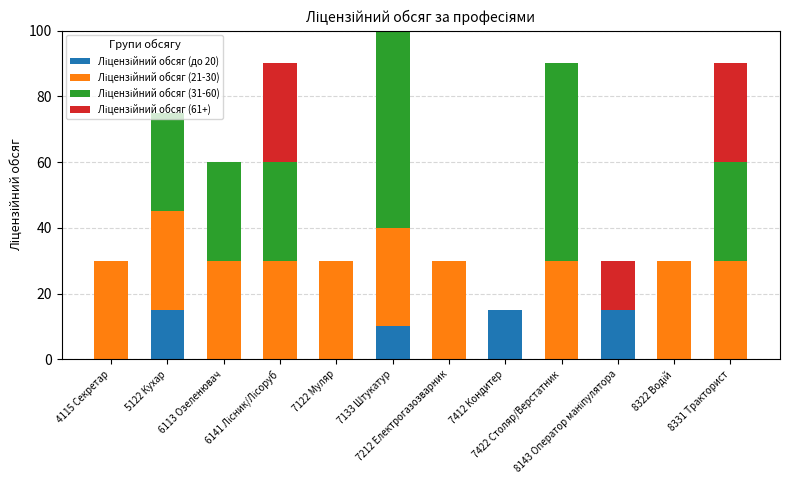

At how many categories does at least one series exceed 31?

2